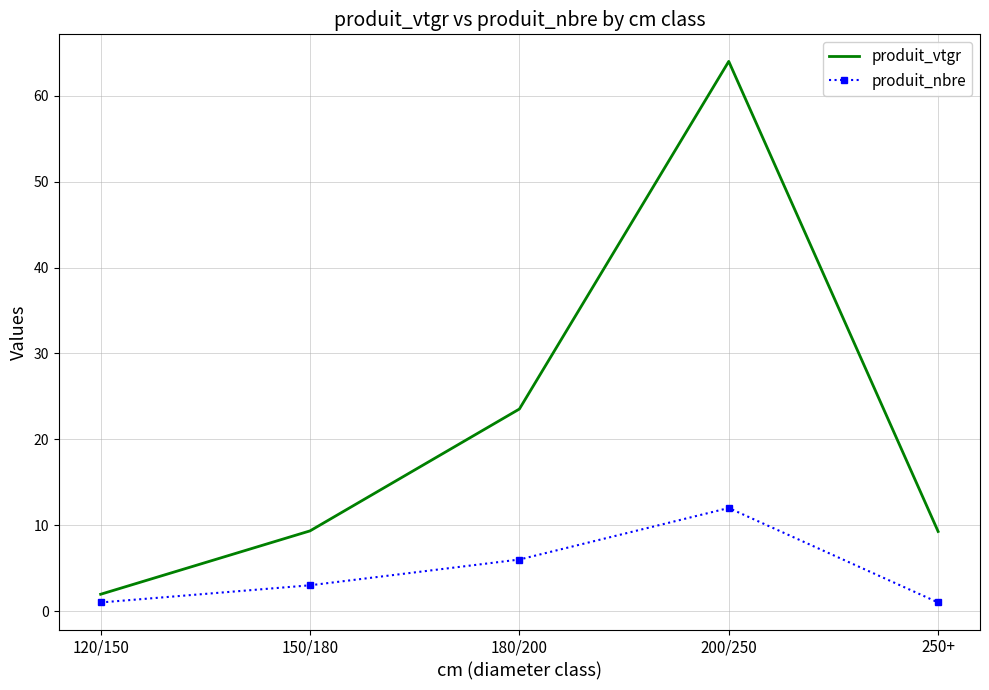

What is the difference between the maximum and minimum values in the produit_nbre series?

11.0